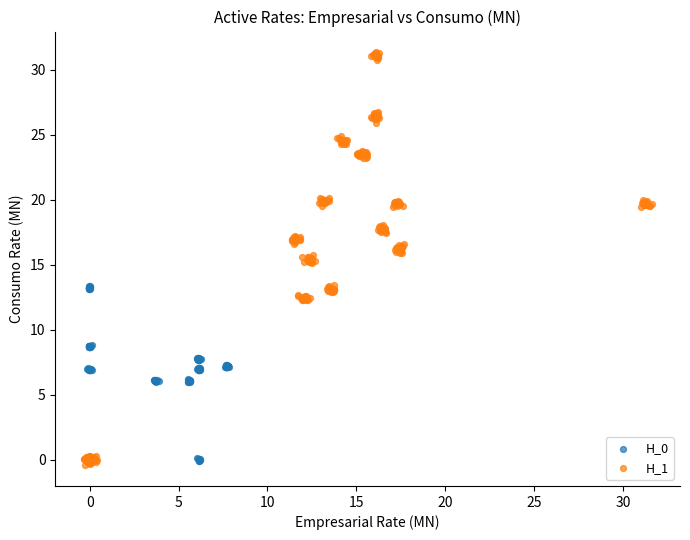

Which series contains the highest Y value?

H_1